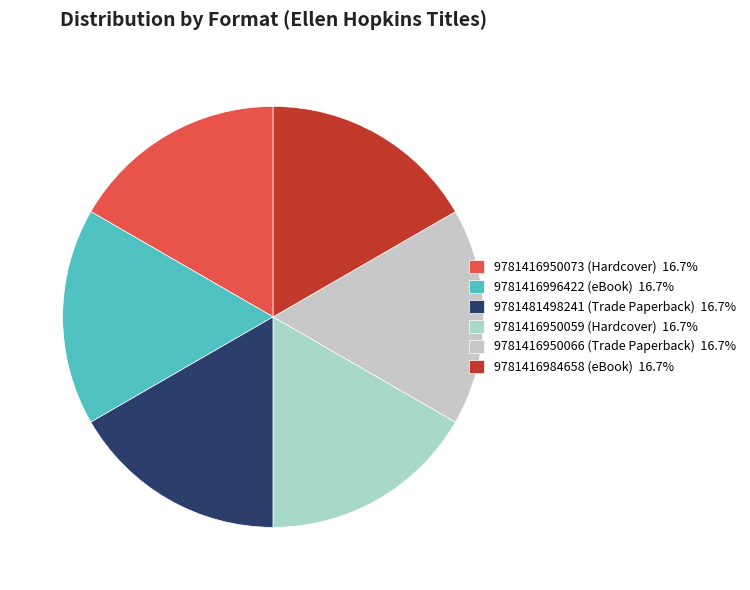

True or false: 9781416984658 (eBook) accounts for 17% of the total.

True